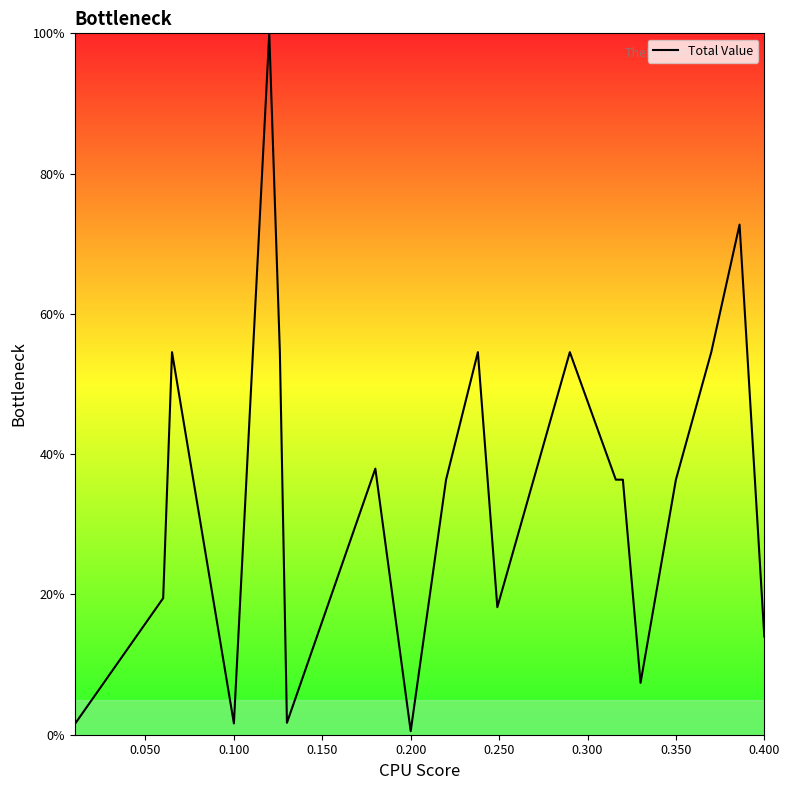

What is the greatest value displayed?

100.0